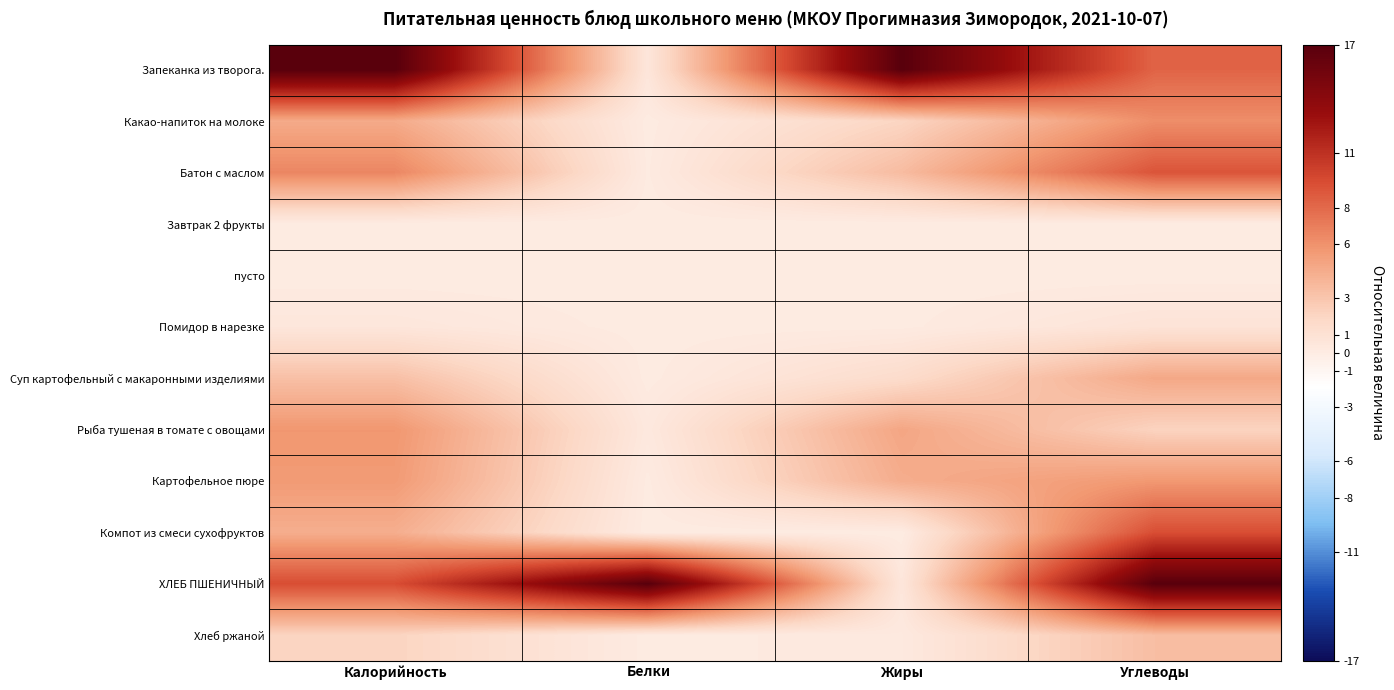

Reading left to right, extract all data points from this chart.

Запеканка из творога.: Калорийность=17.0	Белки=0.6	Жиры=17.0	Углеводы=8.3
Какао-напиток на молоке: Калорийность=4.6	Белки=0.0	Жиры=2.0	Углеводы=6.2
Батон с маслом: Калорийность=6.5	Белки=0.1	Жиры=3.6	Углеводы=9.0
Завтрак 2 фрукты: Калорийность=0.0	Белки=0.0	Жиры=0.0	Углеводы=0.0
пусто: Калорийность=0.0	Белки=0.0	Жиры=0.0	Углеводы=0.0
Помидор в нарезке: Калорийность=0.5	Белки=0.0	Жиры=0.1	Углеводы=0.8
Суп картофельный с макаронными изделиями: Калорийность=3.4	Белки=0.1	Жиры=1.5	Углеводы=4.7
Рыба тушеная в томате с овощами: Калорийность=5.7	Белки=0.3	Жиры=4.9	Углеводы=2.2
Картофельное пюре: Калорийность=5.5	Белки=0.1	Жиры=4.5	Углеводы=5.6
Компот из смеси сухофруктов: Калорийность=4.4	Белки=0.0	Жиры=0.0	Углеводы=9.3
ХЛЕБ ПШЕНИЧНЫЙ: Калорийность=9.4	Белки=17.0	Жиры=0.5	Углеводы=17.0
Хлеб ржаной: Калорийность=2.1	Белки=0.0	Жиры=0.2	Углеводы=3.5